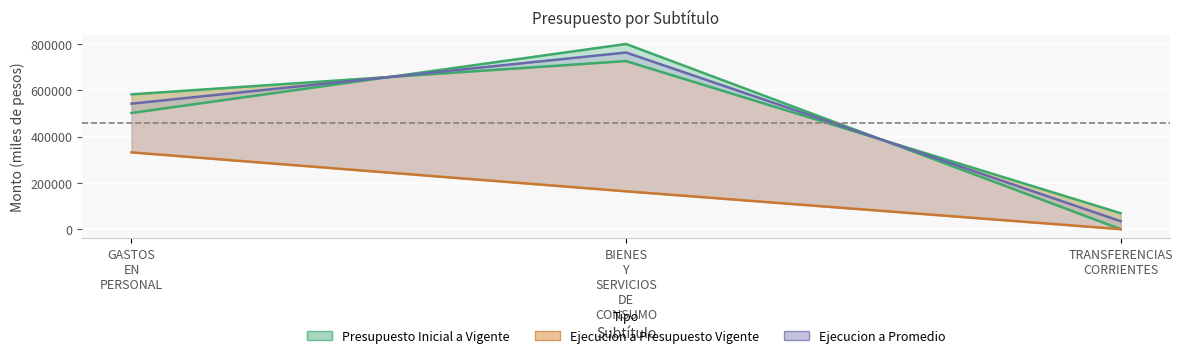

Count the number of data series in this chart.

3